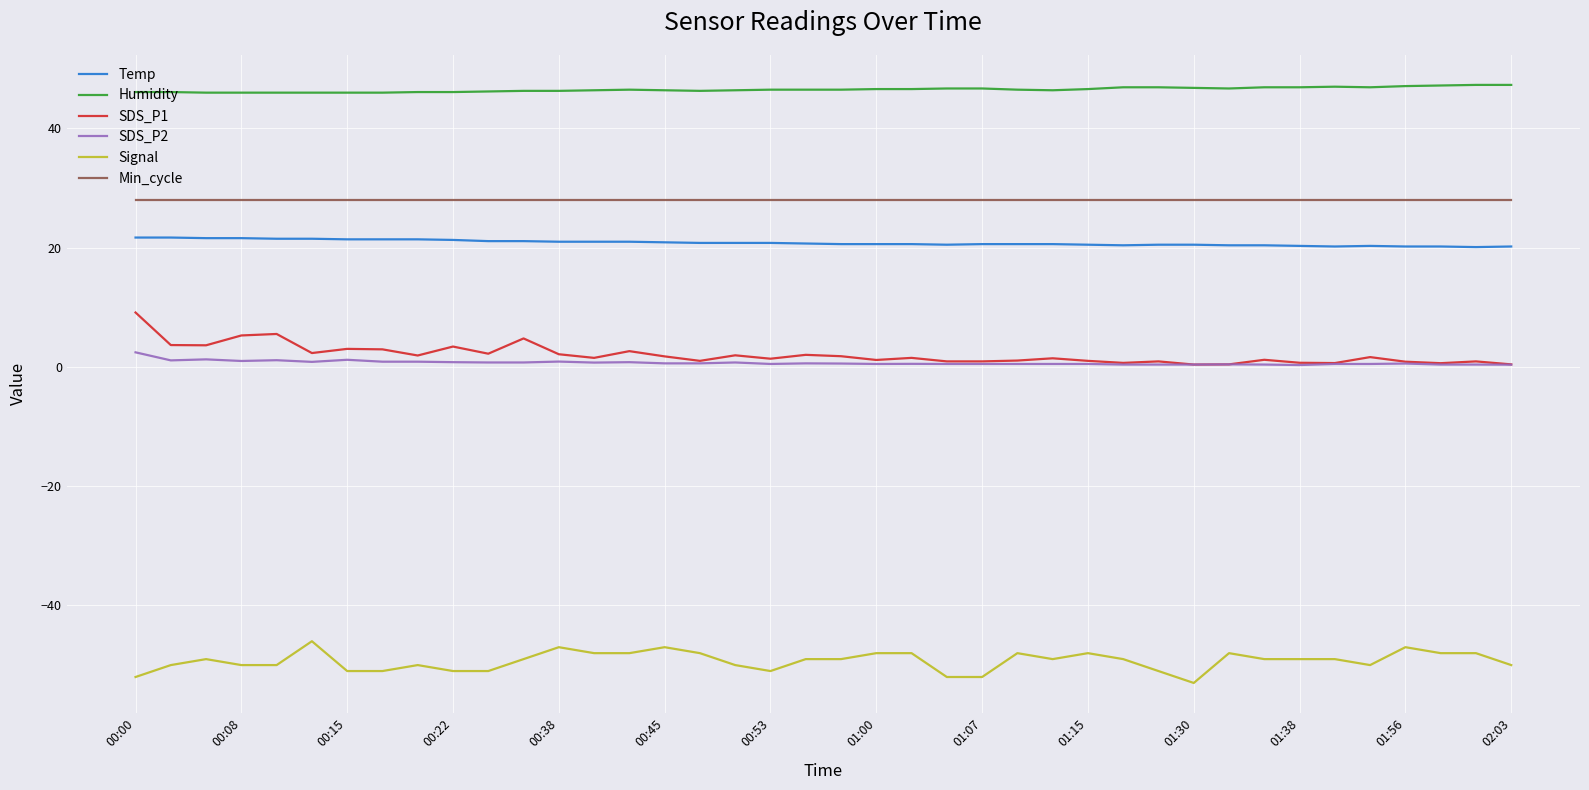

True or false: SDS_P1 and Humidity cross at least once.

False